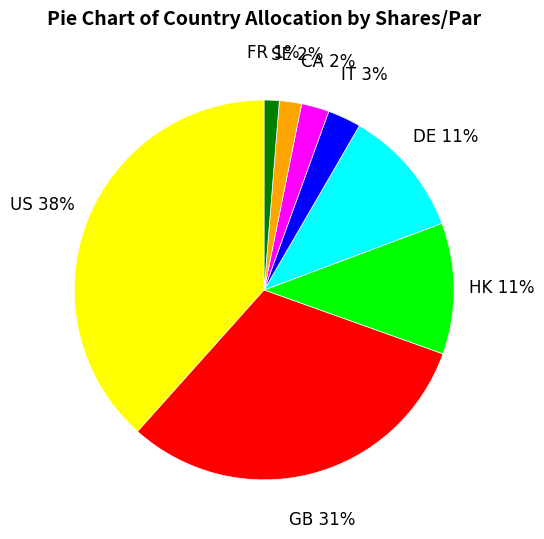

Does any single category account for the majority?

No